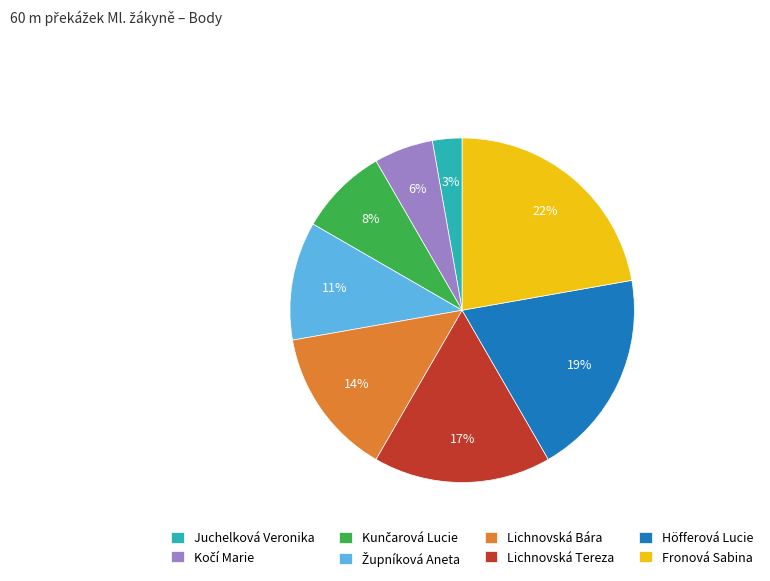

Is there any slice that represents more than half of the pie?

No